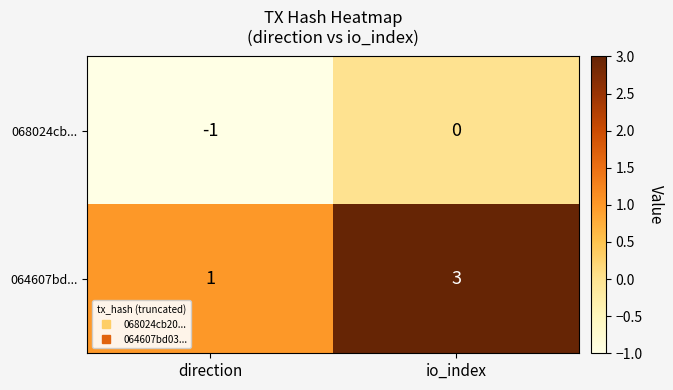

Between direction and io_index, which series saw the biggest shift?

064607bd...